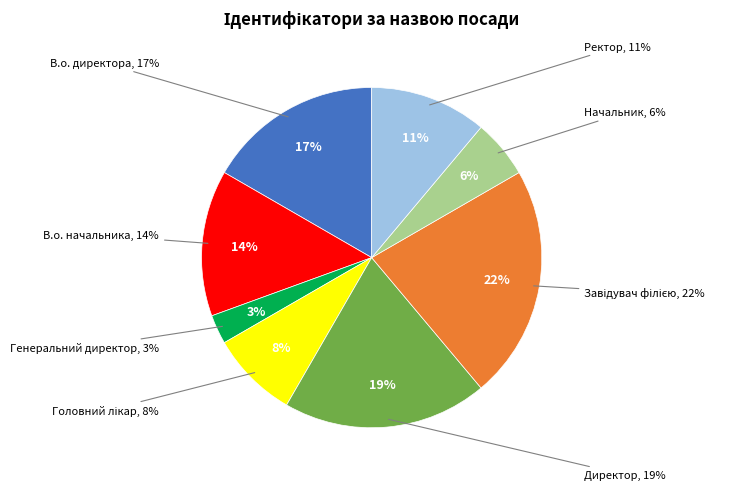

Does Начальник account for over 50% of the chart?

No